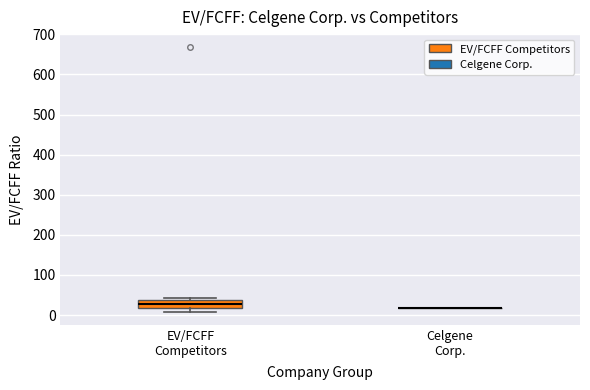

Comparing the boxes themselves (not the whiskers), which one is the tallest?

EV/FCFF Competitors